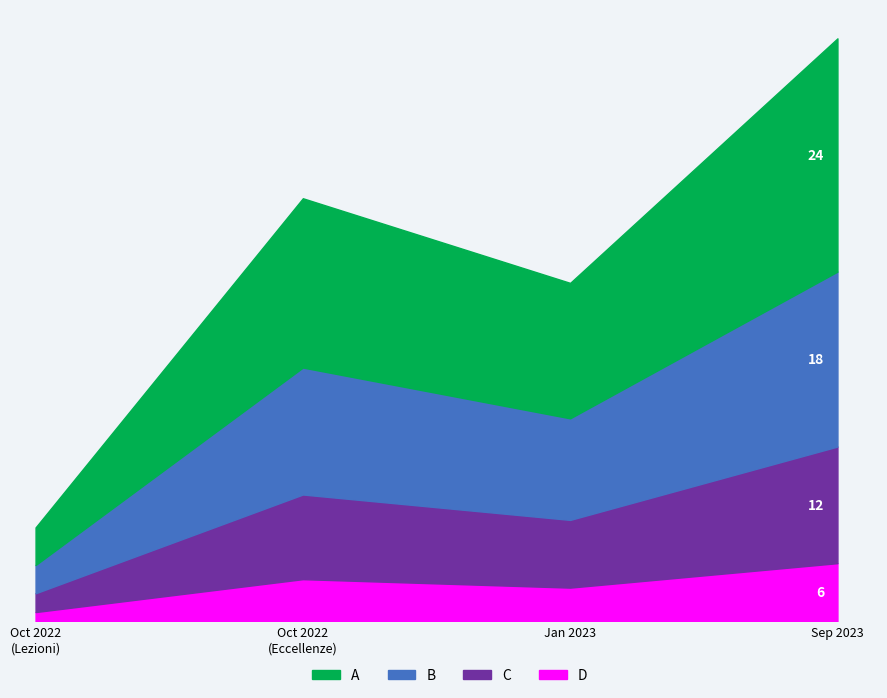

True or false: A has more than 1 points higher than both neighbors.

False